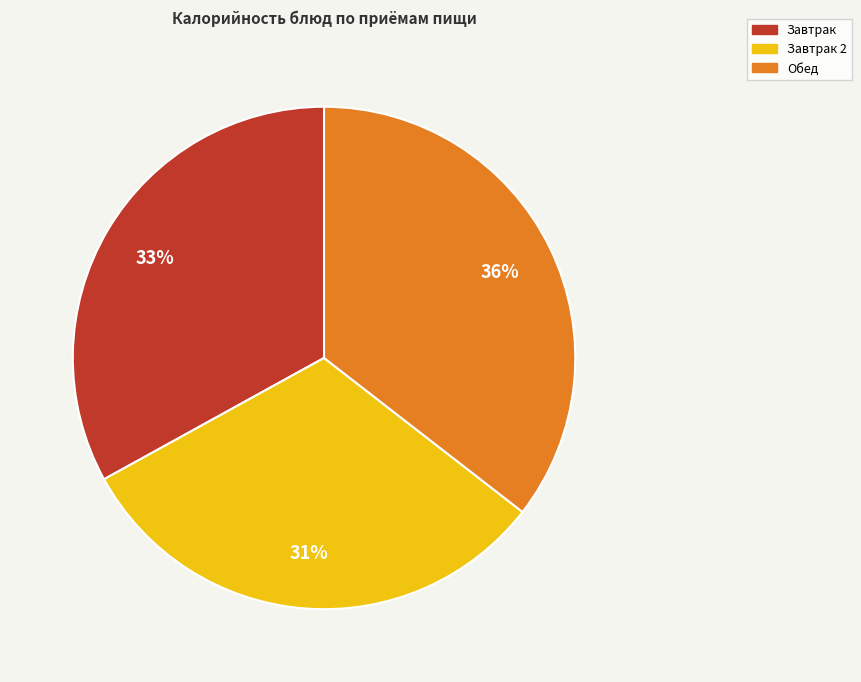

Do Завтрак 2 and Обед together represent more than half of the pie?

Yes